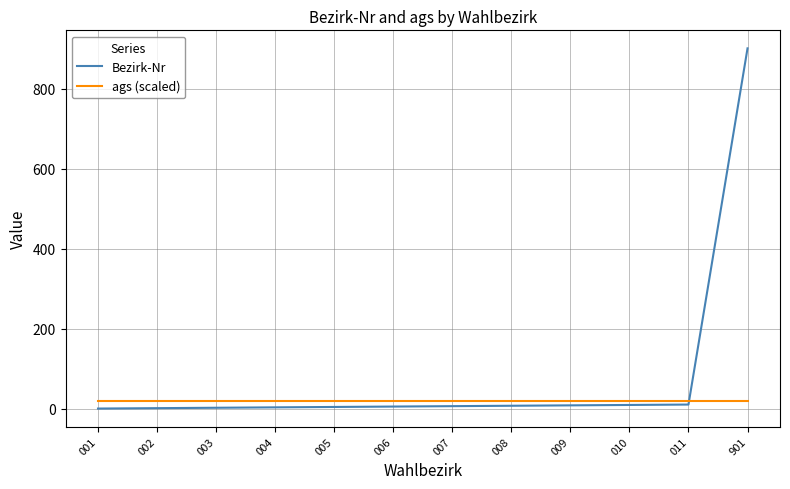

What are all the series names shown in the legend?

Bezirk-Nr, ags (scaled)